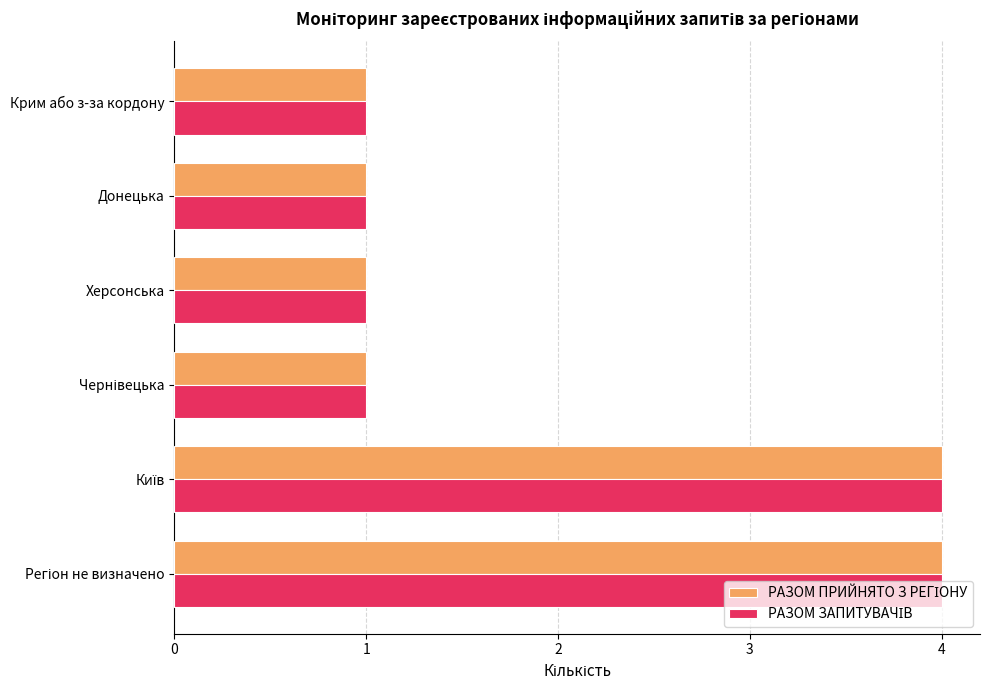

How many distinct data groups are displayed?

2